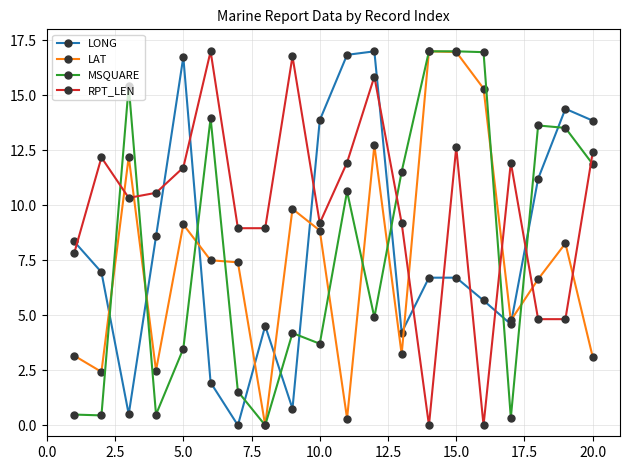

What is the sum of all LAT values?

151.3